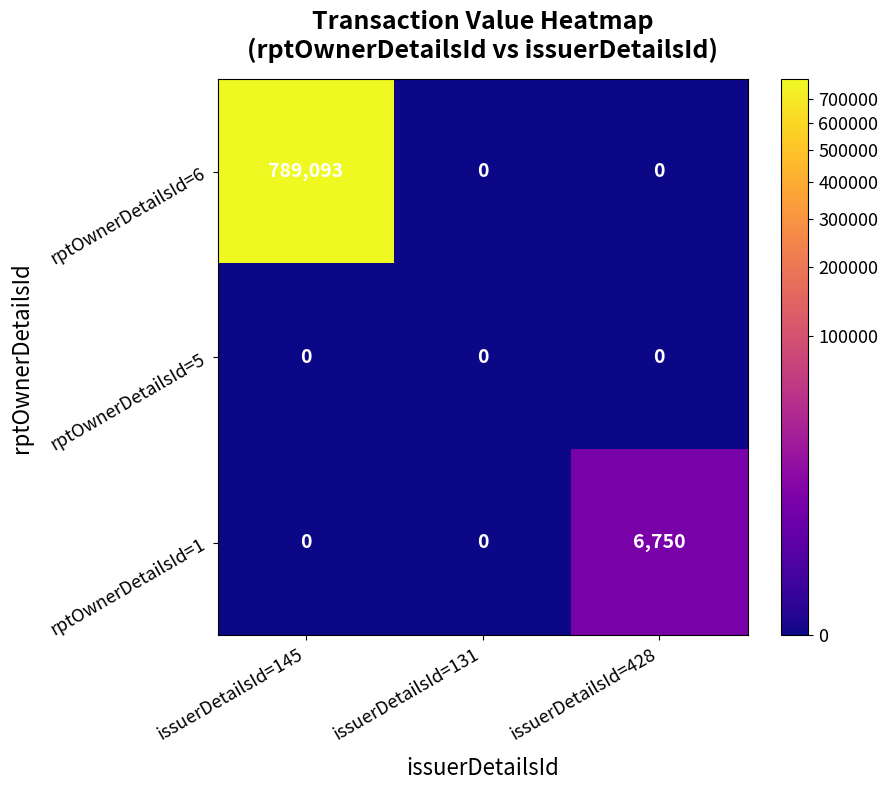

Reading right to left, transcribe all the data shown in this chart.

rptOwnerDetailsId=6: 0	0	789093
rptOwnerDetailsId=5: 0	0	0
rptOwnerDetailsId=1: 6750	0	0